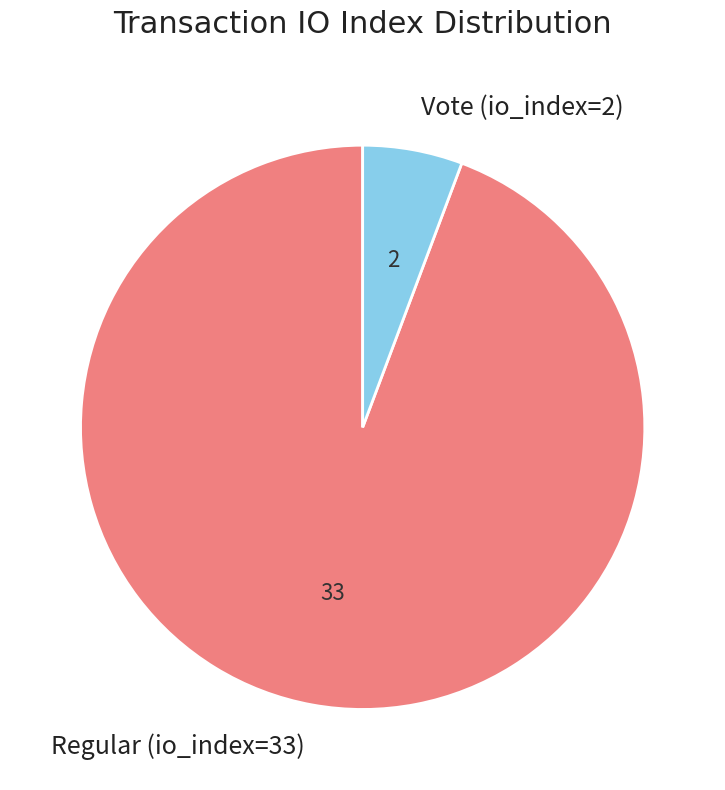

How many segments does this pie chart have?

2